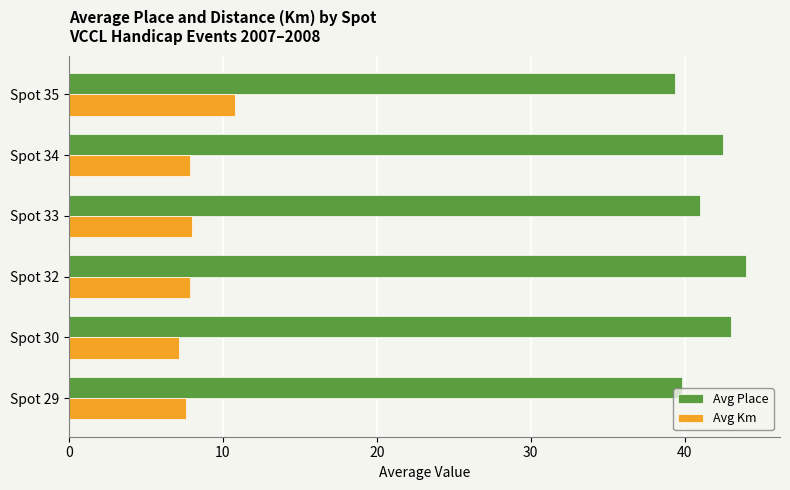

What is the difference between the maximum and minimum values in the Avg Place series?

4.6